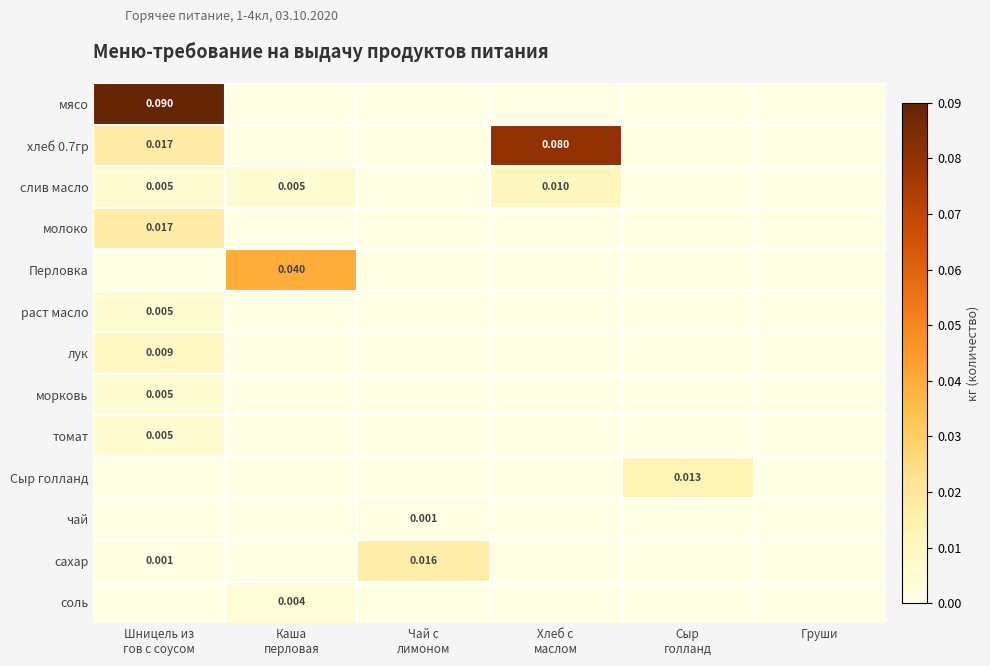

Between Шницель из гов с соусом and Каша перловая, which series saw the biggest shift?

мясо